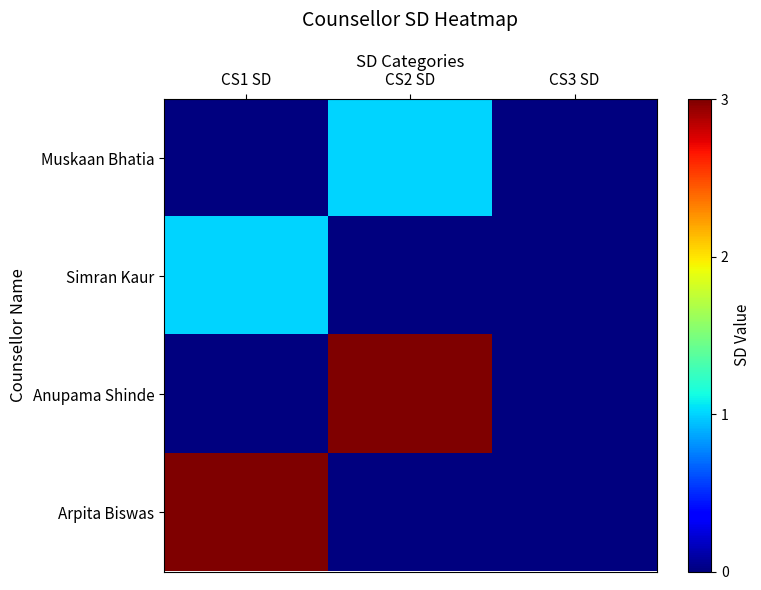

At which category is the sum across all series the highest?

CS1 SD